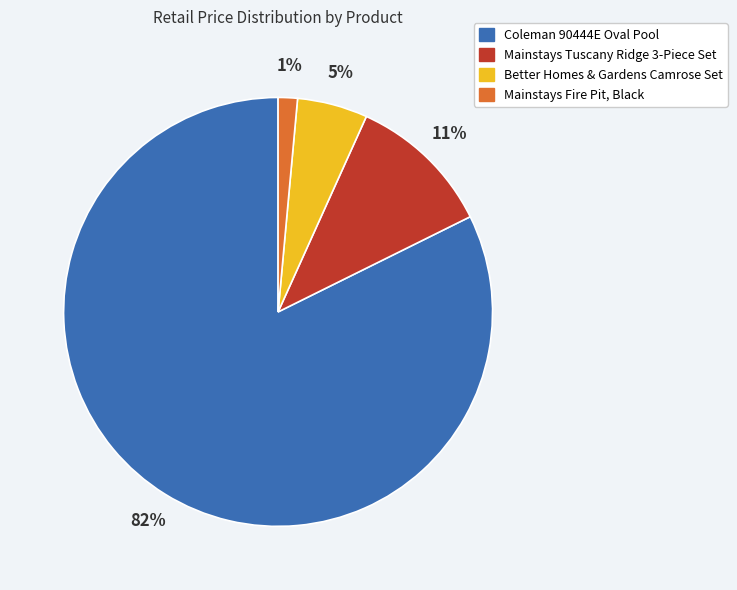

Does any single category account for the majority?

Yes